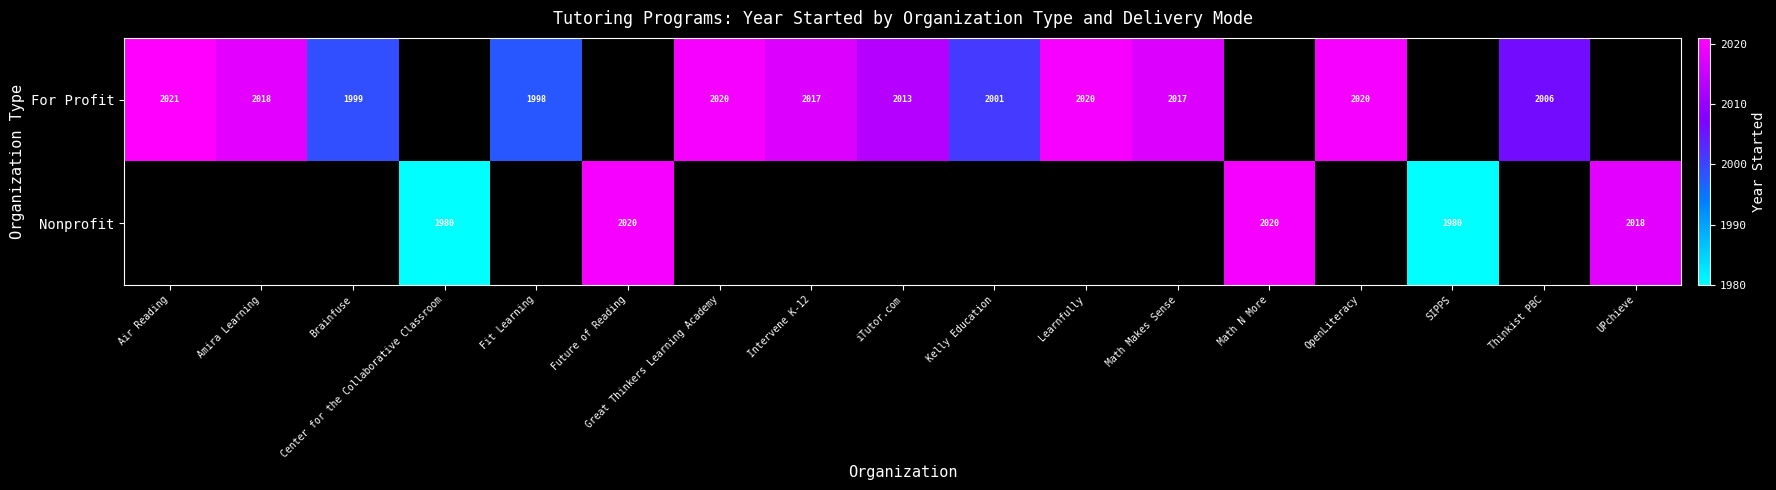

Is it true that For Profit equals 593 at Thinkist PBC?

False